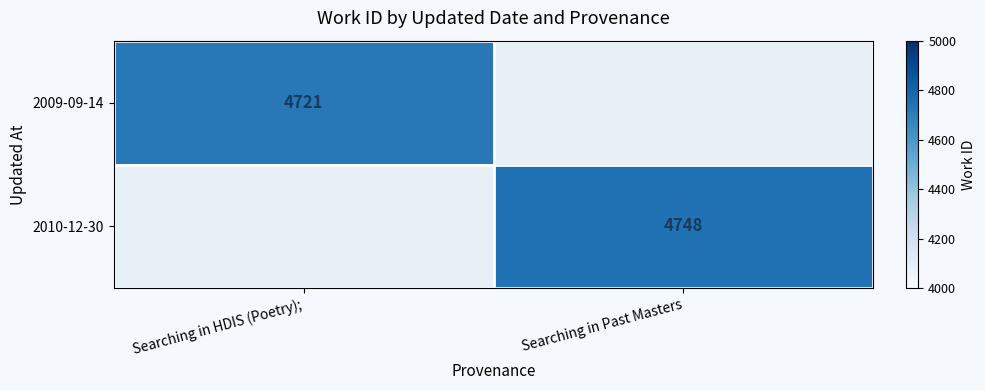

Which has a higher value, Searching in Past Masters or Searching in HDIS (Poetry);?

Searching in HDIS (Poetry);